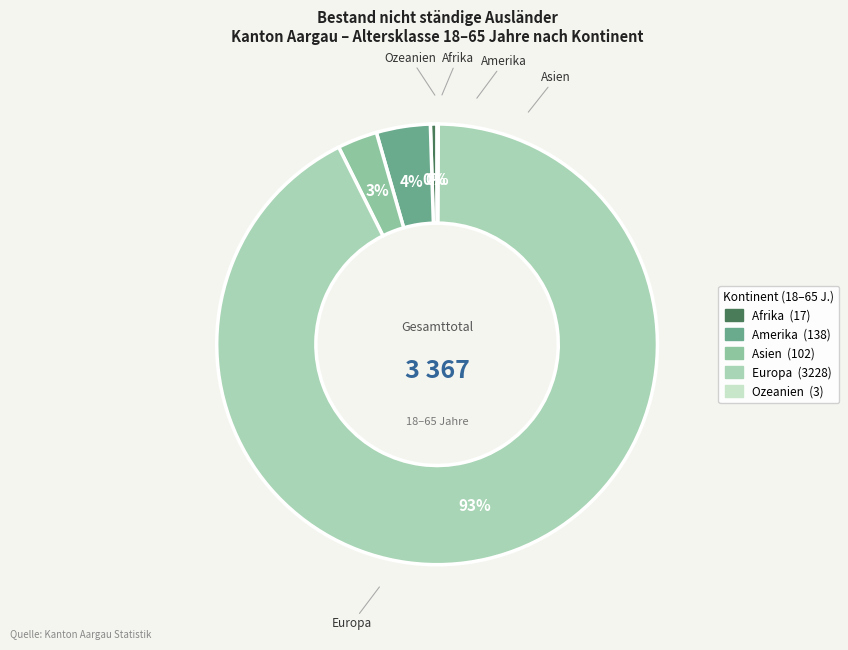

Which slice is the largest?

Europa